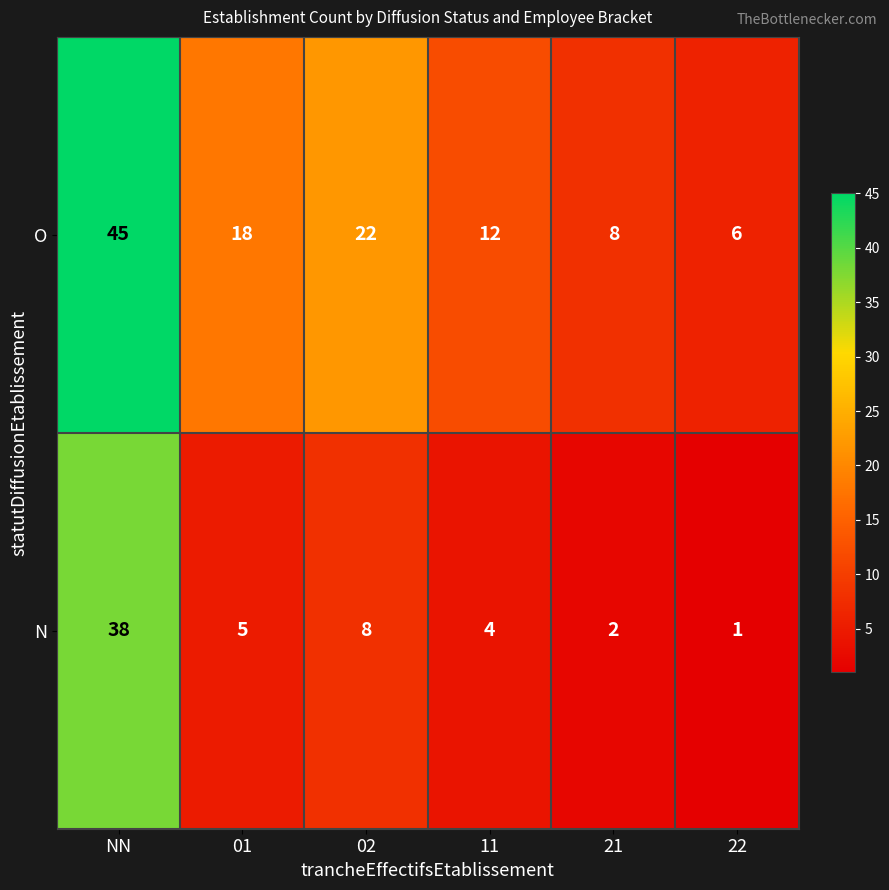

The N series shows 4 at 11. True or false?

True